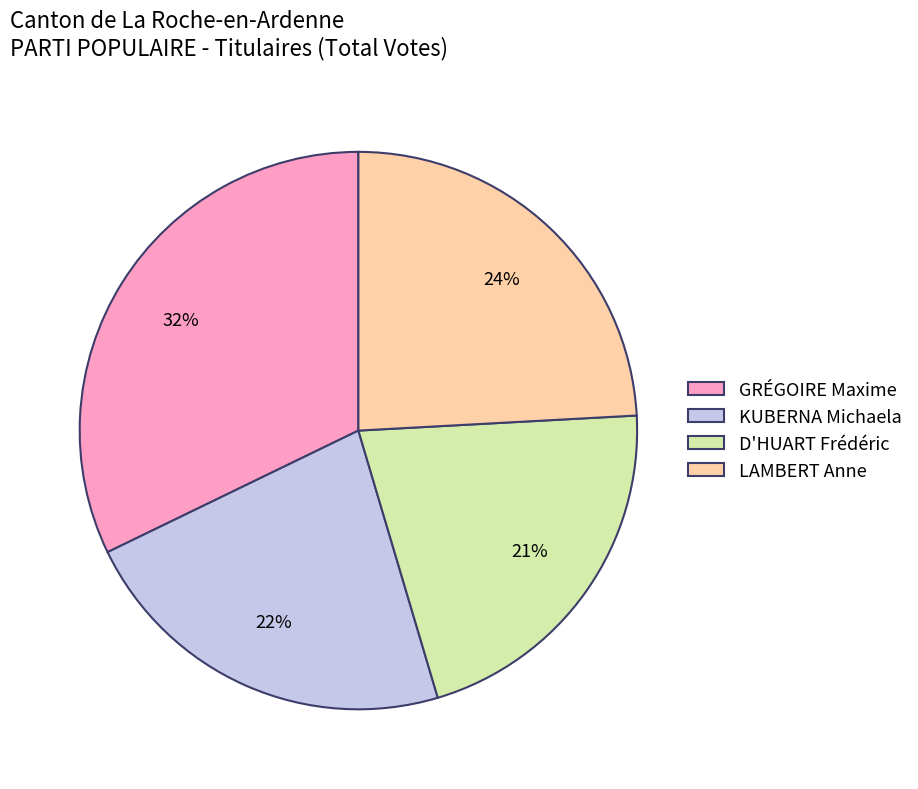

How many slices are in this pie chart?

4